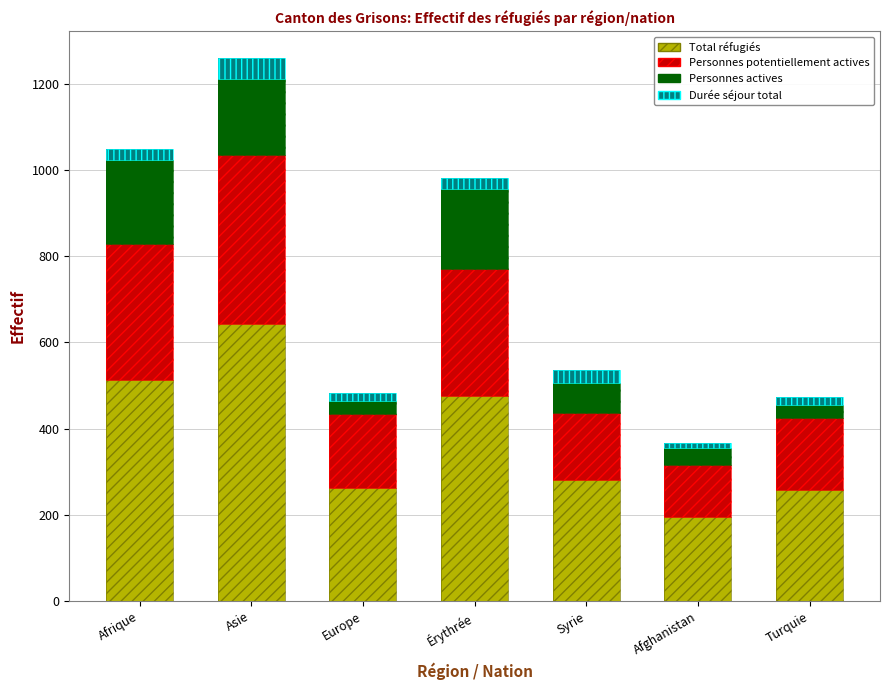

What is the difference between the highest and lowest values at Afghanistan?

184